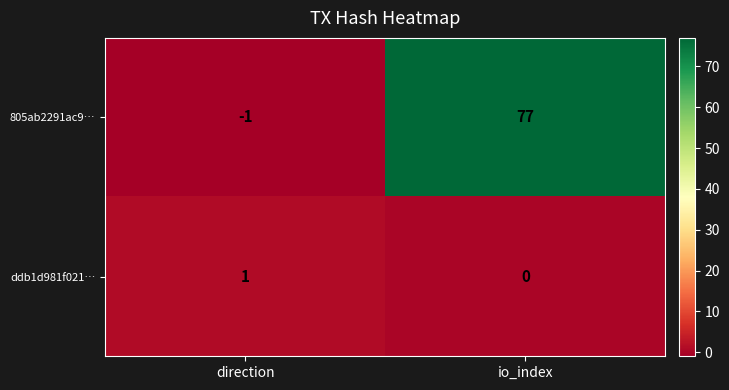

What is the difference between the highest and lowest values at io_index?

77